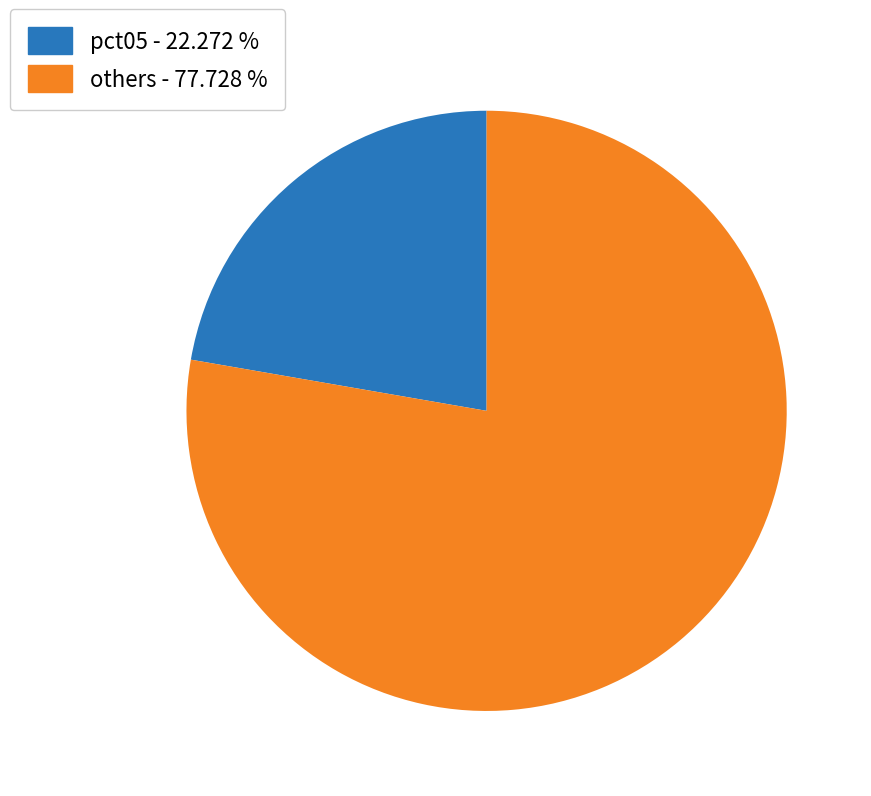

Combined, do others - 77.728 % and pct05 - 22.272 % account for over 50%?

Yes